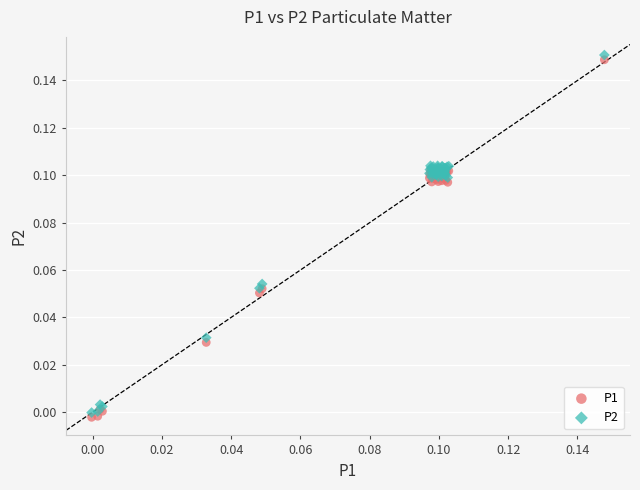

Which series contains the highest Y value?

P2